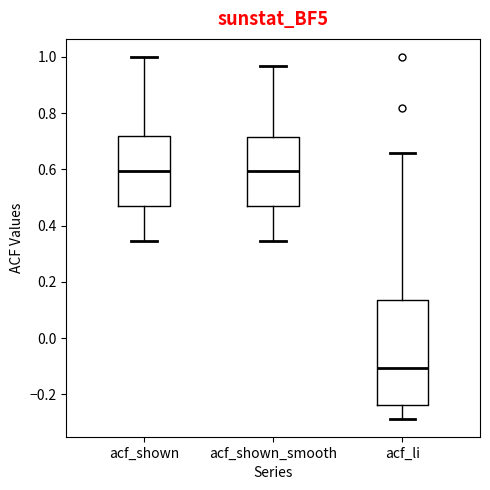

Reading left to right, read every box against the y-axis: the position of its median line, the range the box covers, and the ends of its whiskers. The values are not printed on the chart, so give them approximately, as read against the axis.

acf_shown: median 0.60, box 0.48 to 0.72, whiskers 0.34 to 1.00
acf_shown_smooth: median 0.60, box 0.46 to 0.72, whiskers 0.34 to 0.96
acf_li: median -0.10, box -0.24 to 0.14, whiskers -0.28 to 0.66